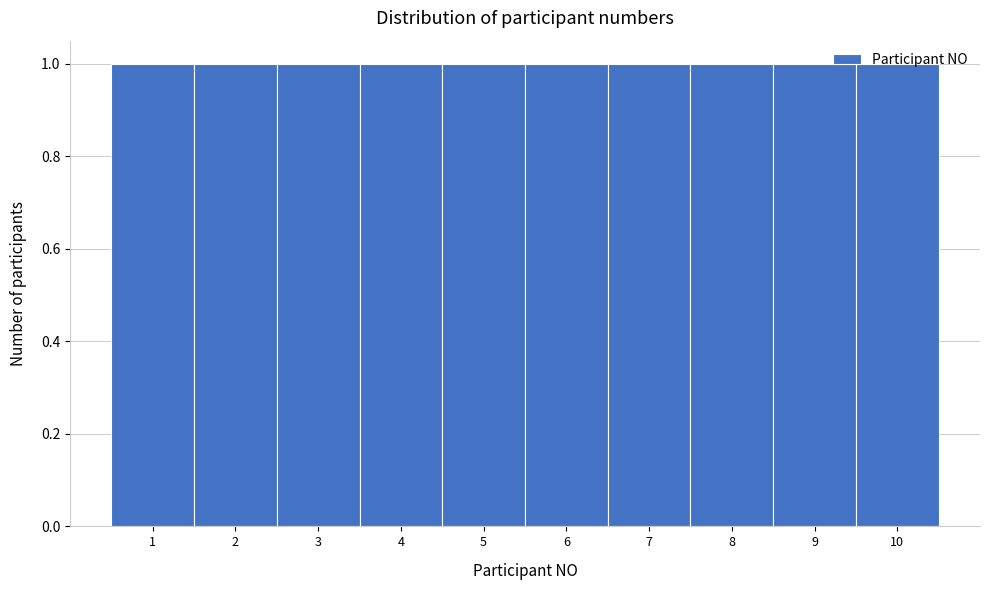

What is the height of the bar covering 5.5 to 6.5 on the x-axis? The values are not printed on the chart, so give them approximately, as read against the axis.

1